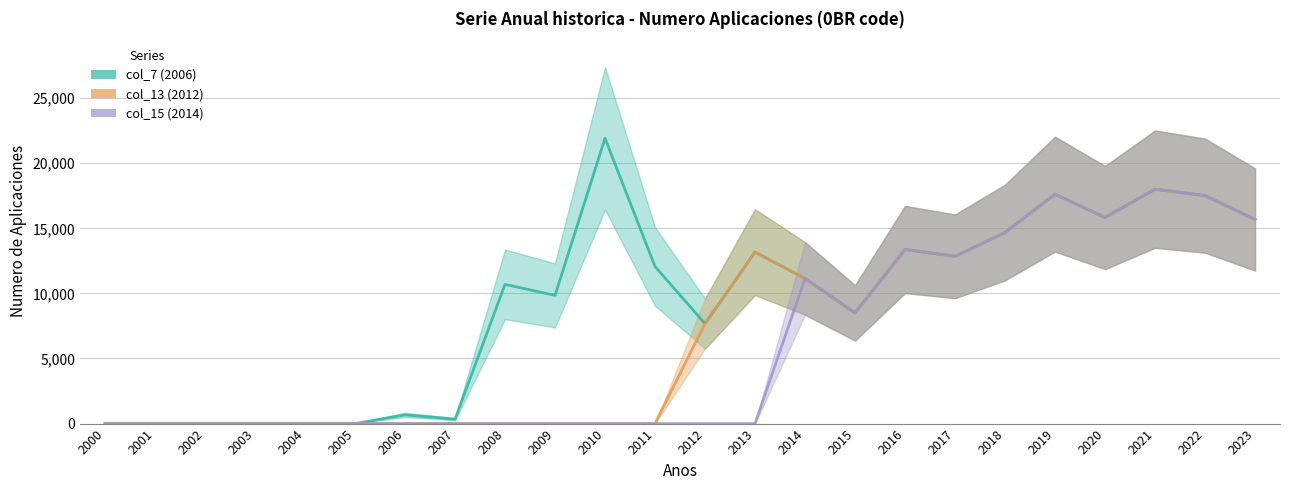

The value of col_7 (2006) at 2019 is 25951. True or false?

False